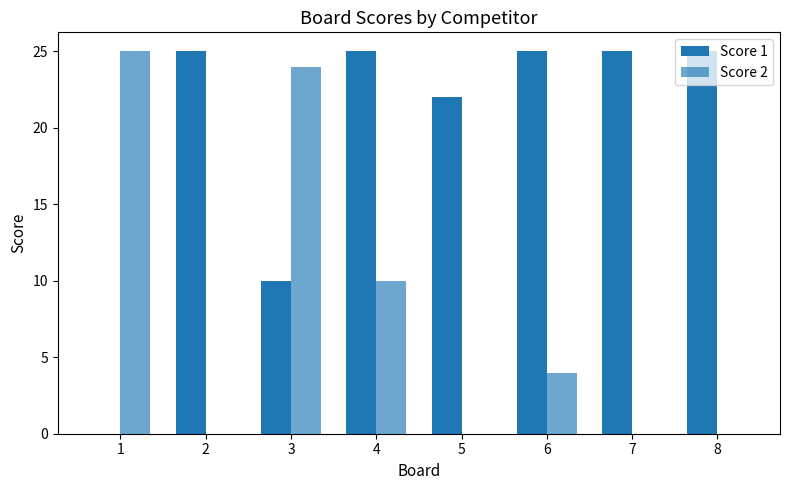

List the labels in order of Score 1 value, largest first.

2, 4, 6, 7, 8, 5, 3, 1